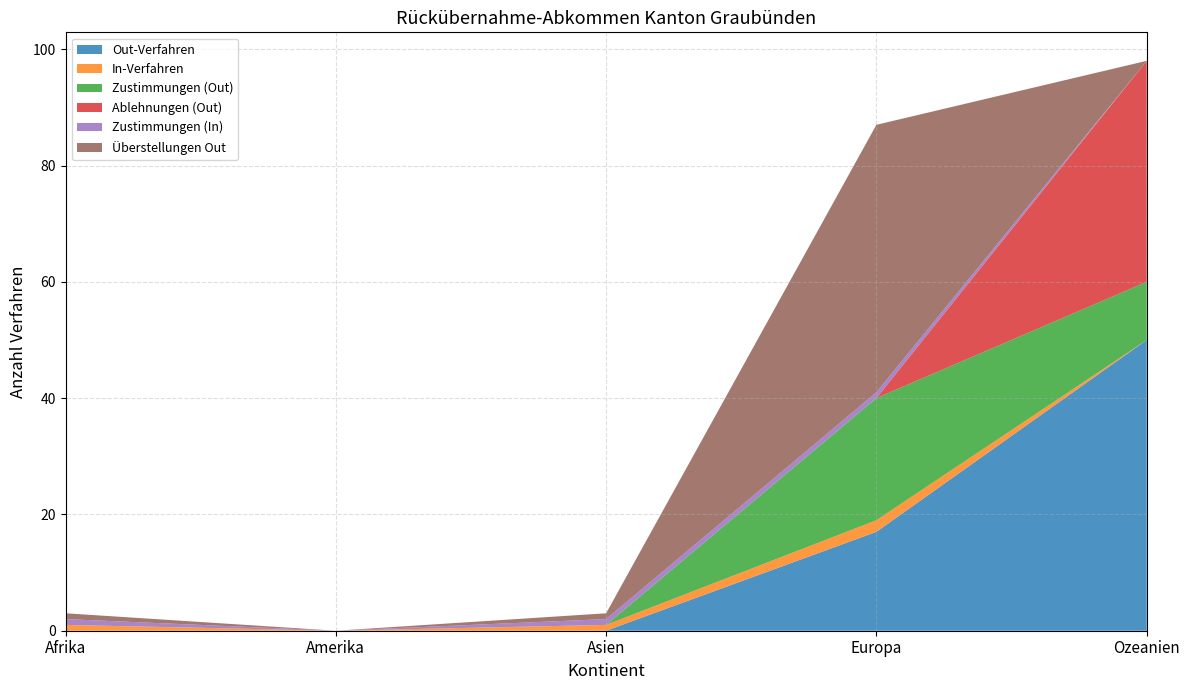

Reading right to left, transcribe all the data shown in this chart.

Out-Verfahren: Ozeanien=50	Europa=17	Asien=0	Amerika=0	Afrika=0
In-Verfahren: Ozeanien=0	Europa=2	Asien=1	Amerika=0	Afrika=1
Zustimmungen (Out): Ozeanien=10	Europa=21	Asien=0	Amerika=0	Afrika=0
Ablehnungen (Out): Ozeanien=38	Europa=0	Asien=0	Amerika=0	Afrika=0
Zustimmungen (In): Ozeanien=0	Europa=1	Asien=1	Amerika=0	Afrika=1
Überstellungen Out: Ozeanien=0	Europa=46	Asien=1	Amerika=0	Afrika=1